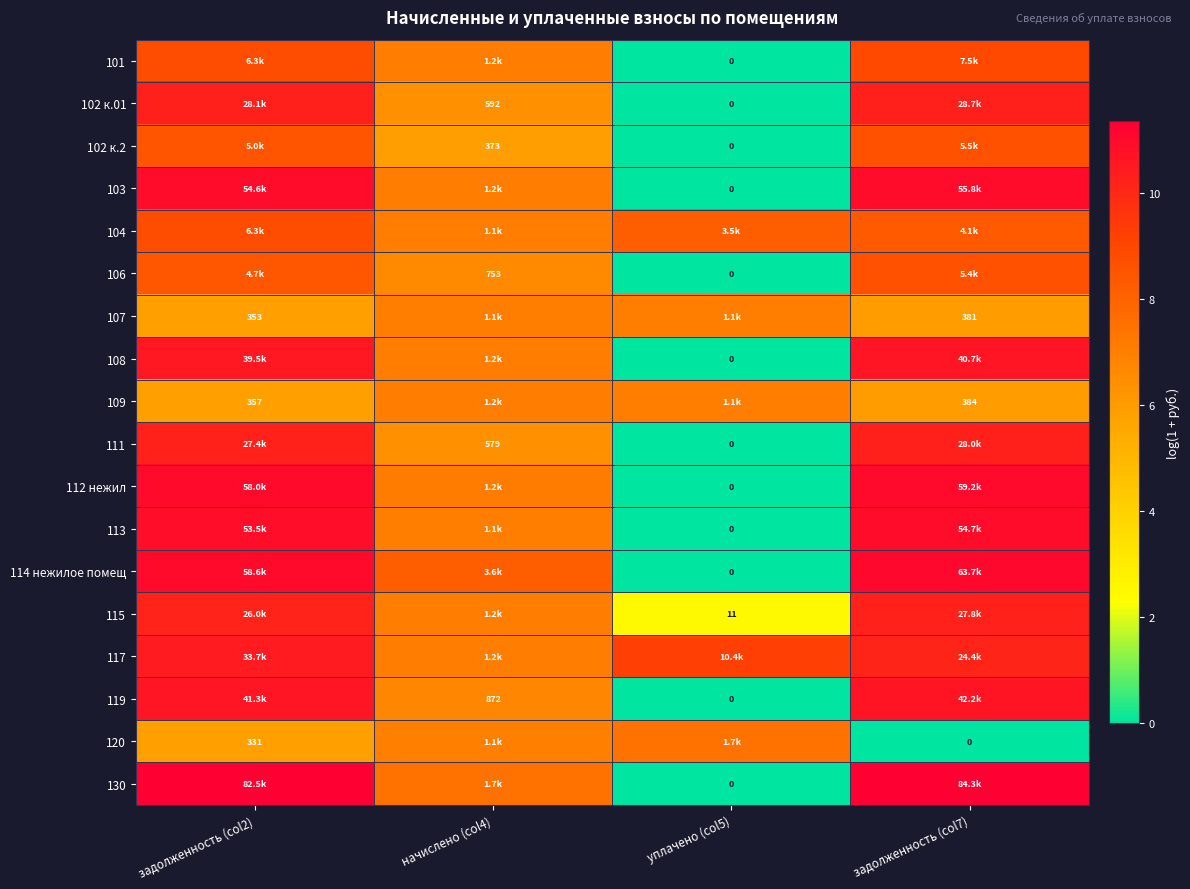

Is the value of 113 at задолженность (col2) greater than the value of 120 at задолженность (col7)?

Yes